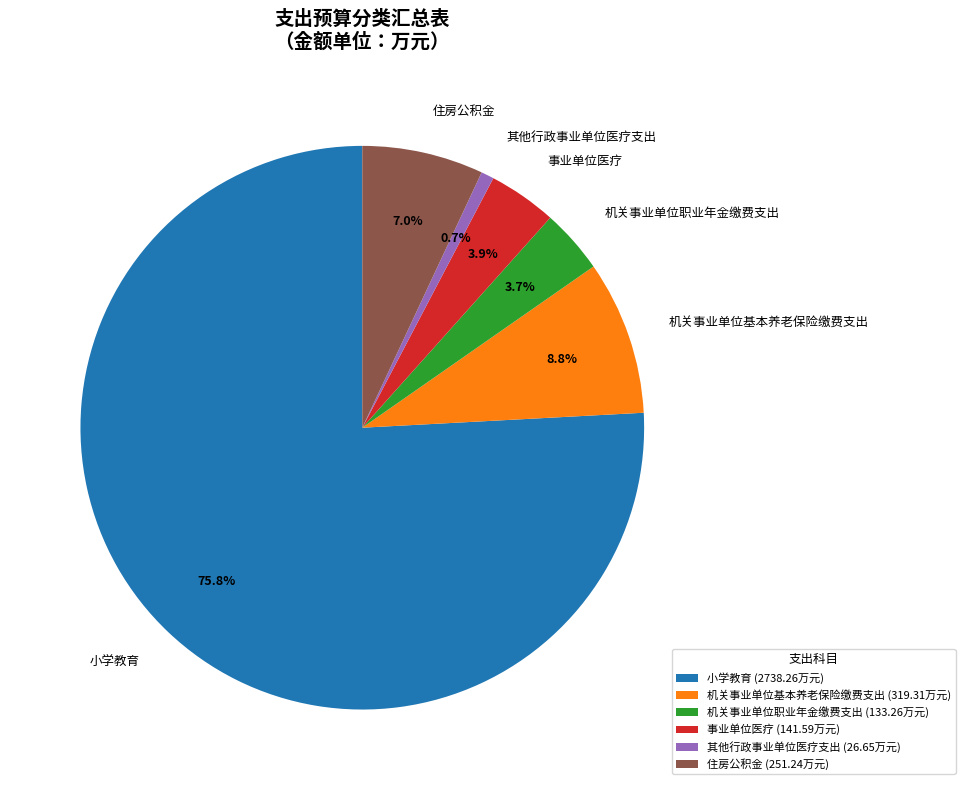

Which has a higher value, 其他行政事业单位医疗支出 or 住房公积金?

住房公积金